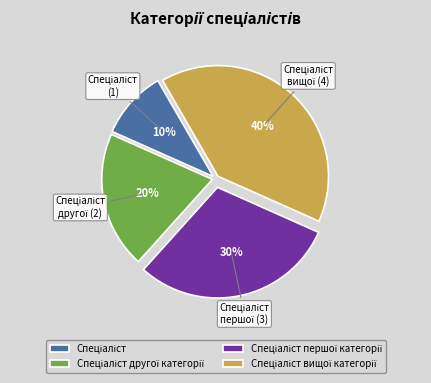

To the nearest percent, what is the difference between the largest and smallest slice percentages?

30%